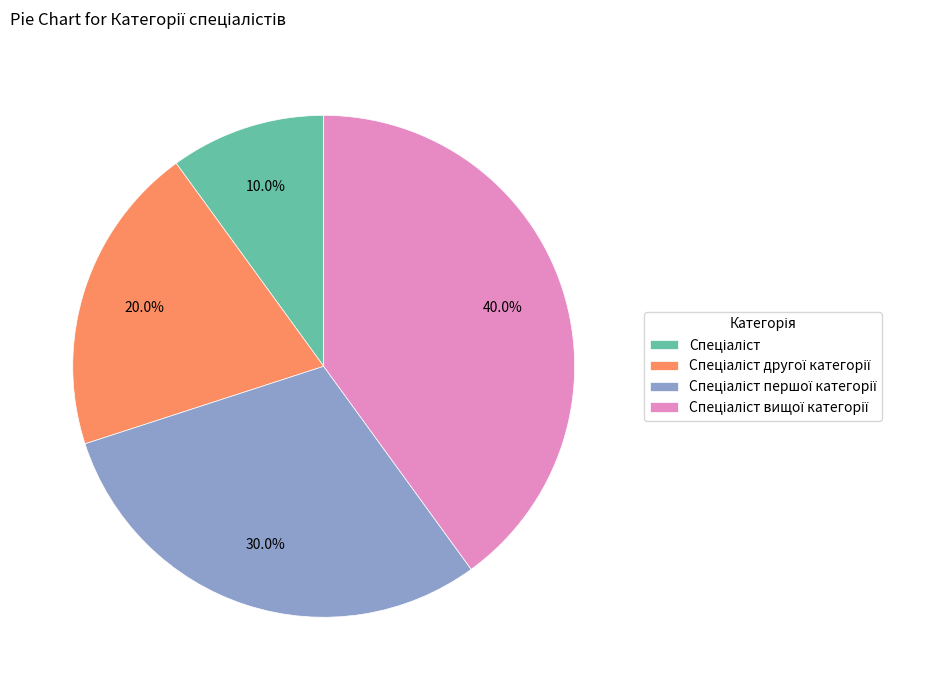

Is there any slice that represents more than half of the pie?

No